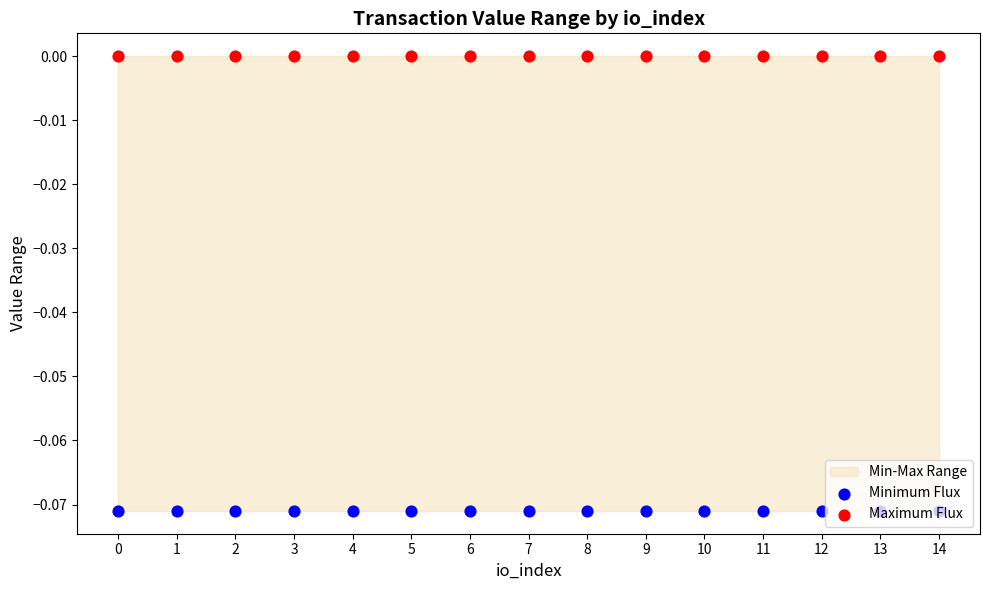

Which series reaches the minimum Y coordinate?

Minimum Flux